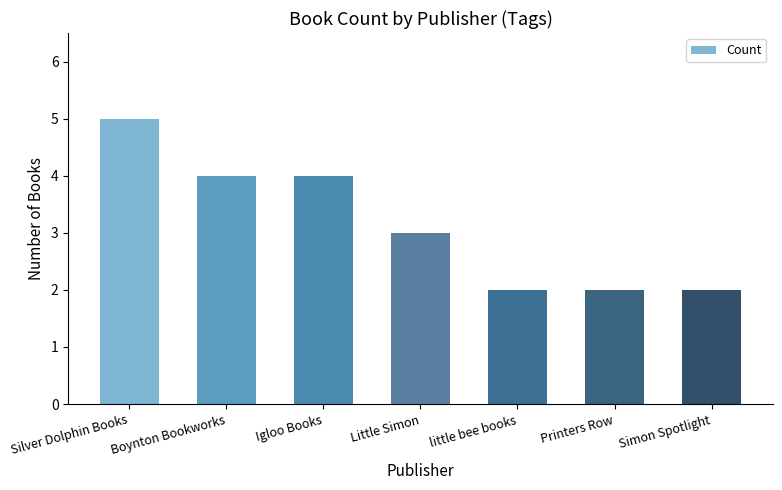

The value at Little Simon is 4. True or false?

False